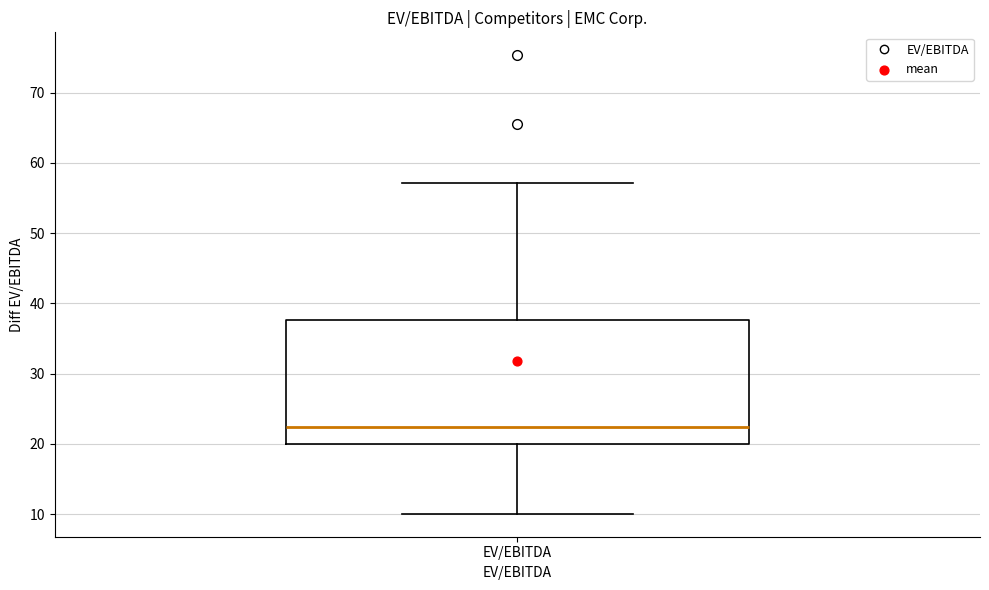

Read this box plot against the y-axis: the position of the median line, the range covered by the box, and the ends of both whiskers. The values are not printed on the chart, so give them approximately, as read against the axis.

median 22, box 20 to 38, whiskers 10 to 57